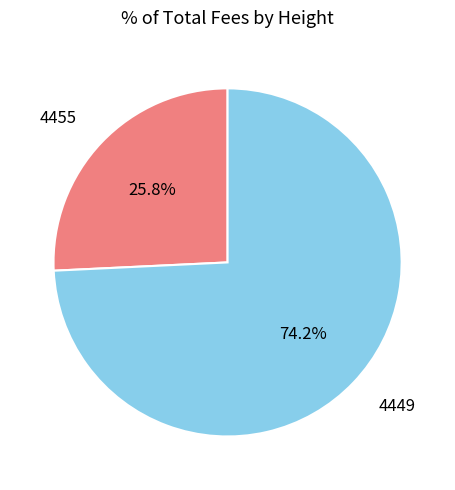

Count the number of slices in the pie.

2